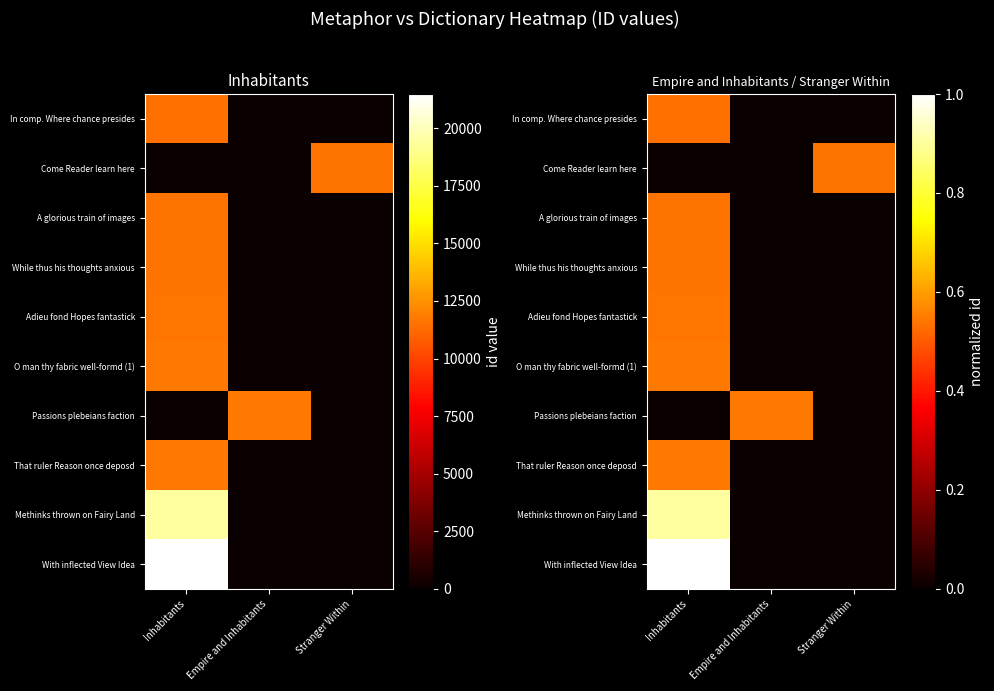

What is the difference between the highest and lowest values at Empire and Inhabitants?

0.5